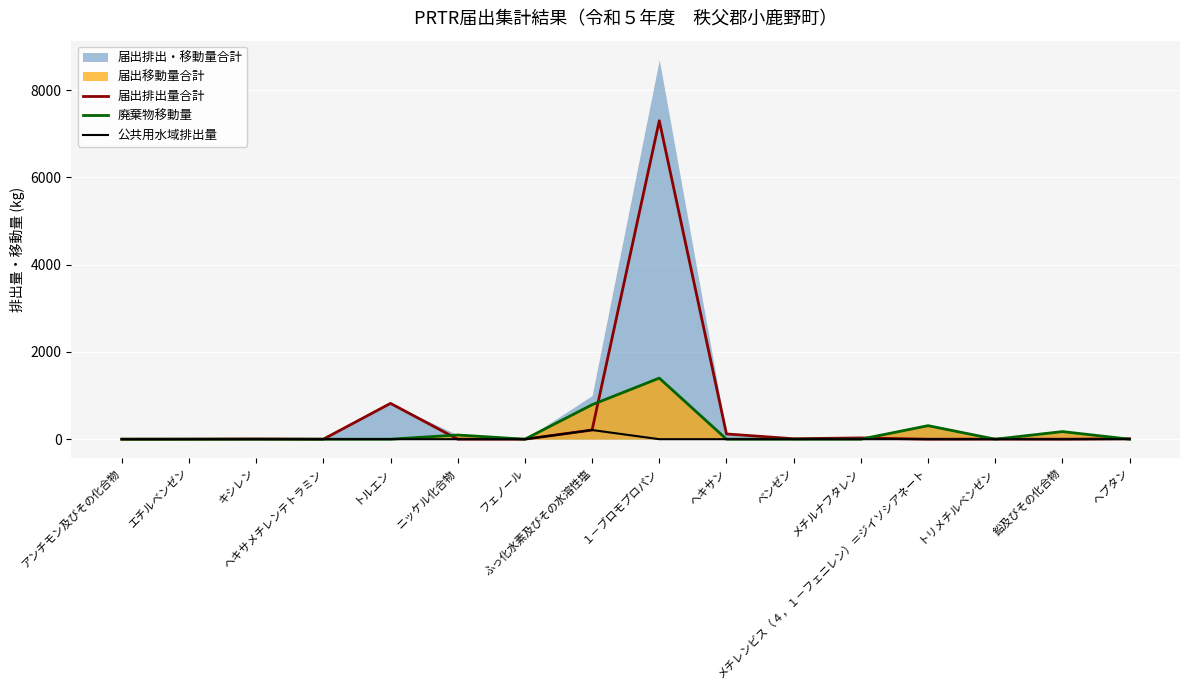

True or false: 廃棄物移動量 and 届出排出量合計 cross at least once.

True